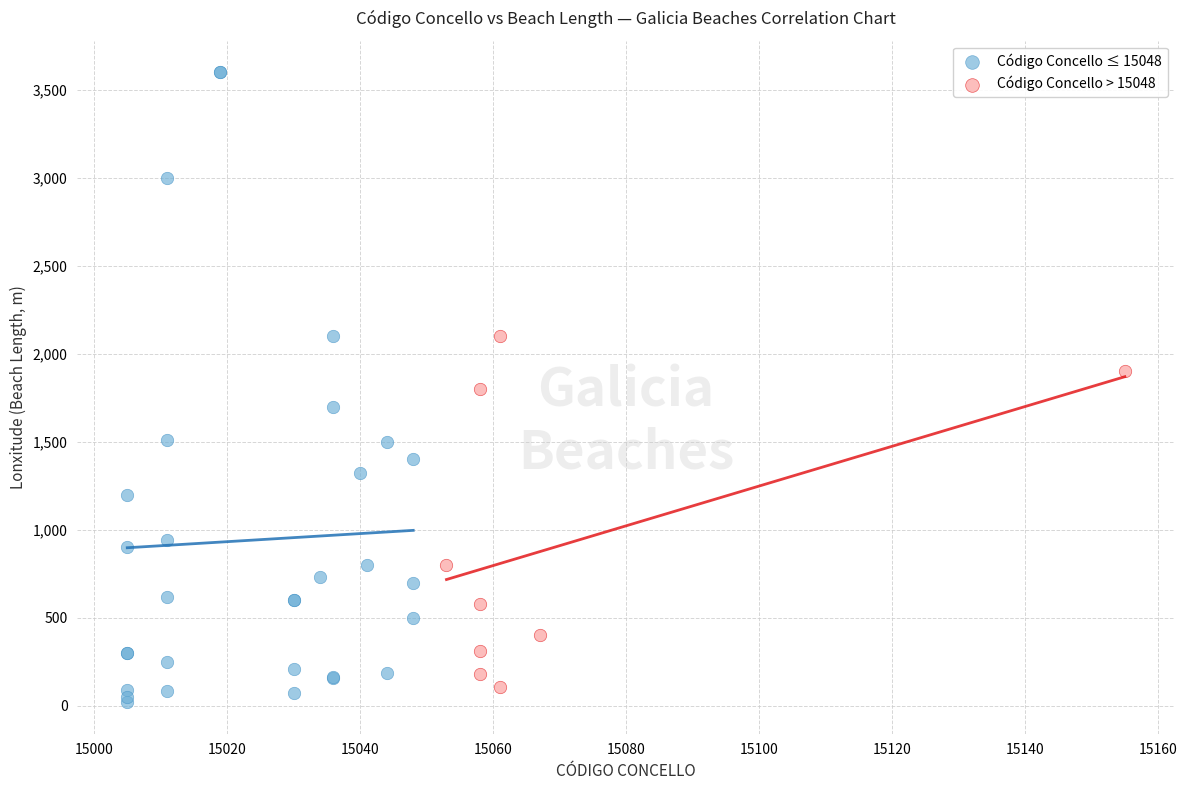

Which series contains the highest Y value?

Código Concello ≤ 15048